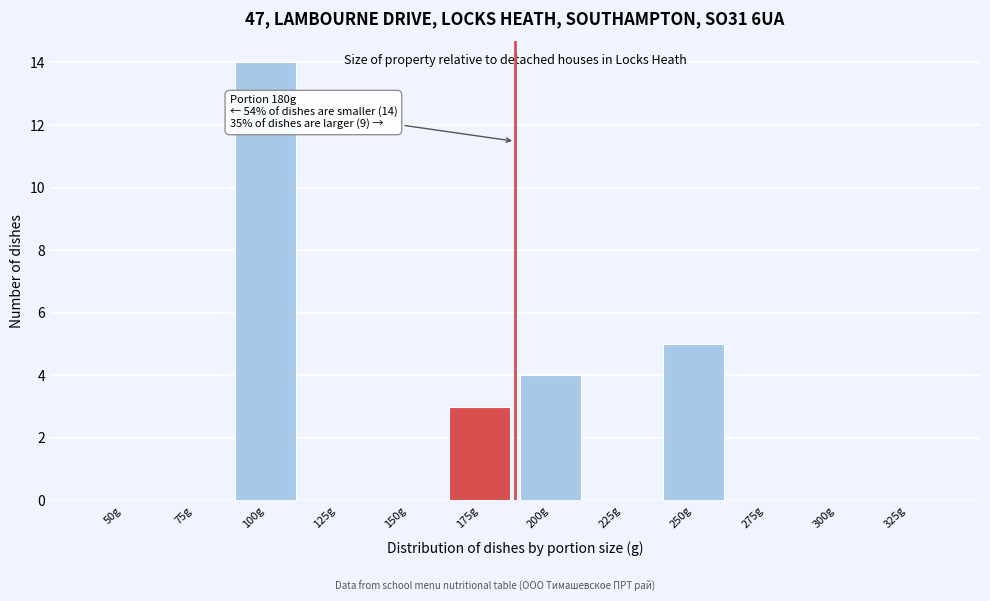

Reading left to right, what are all the values shown in this chart?

50g=0	75g=0	100g=14	125g=0	150g=0	175g=3	200g=4	225g=0	250g=5	275g=0	300g=0	325g=0